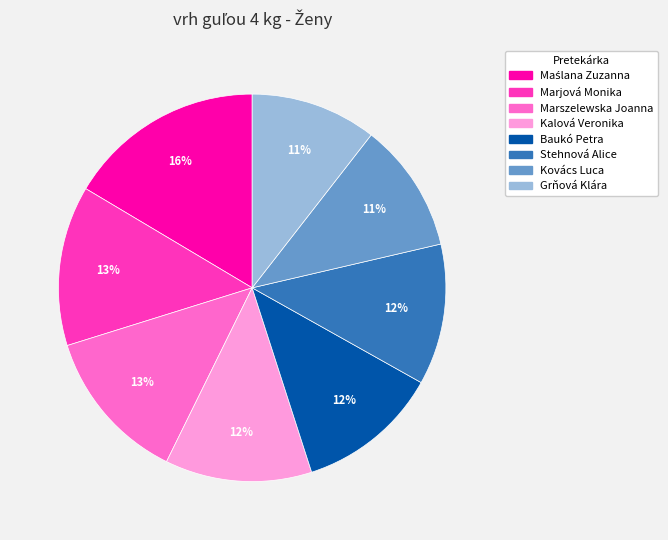

What percentage is the Kovács Luca slice, to the nearest percent?

11%